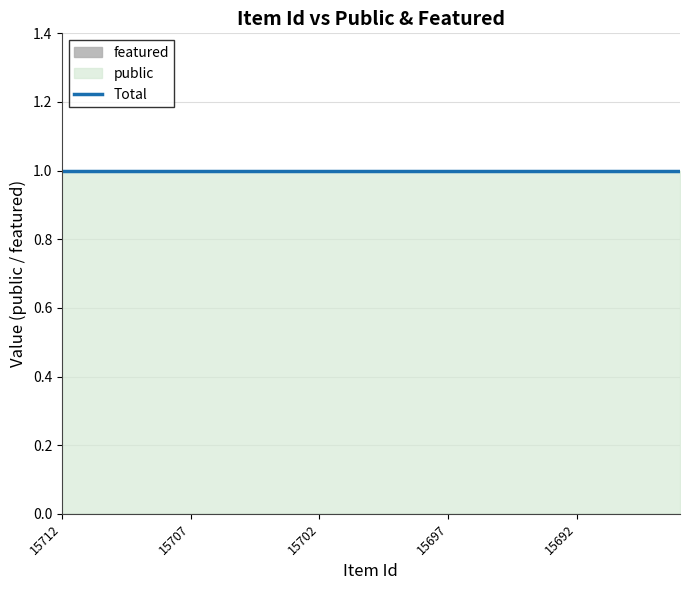

List the series in order of their overall mean, highest first.

public, featured